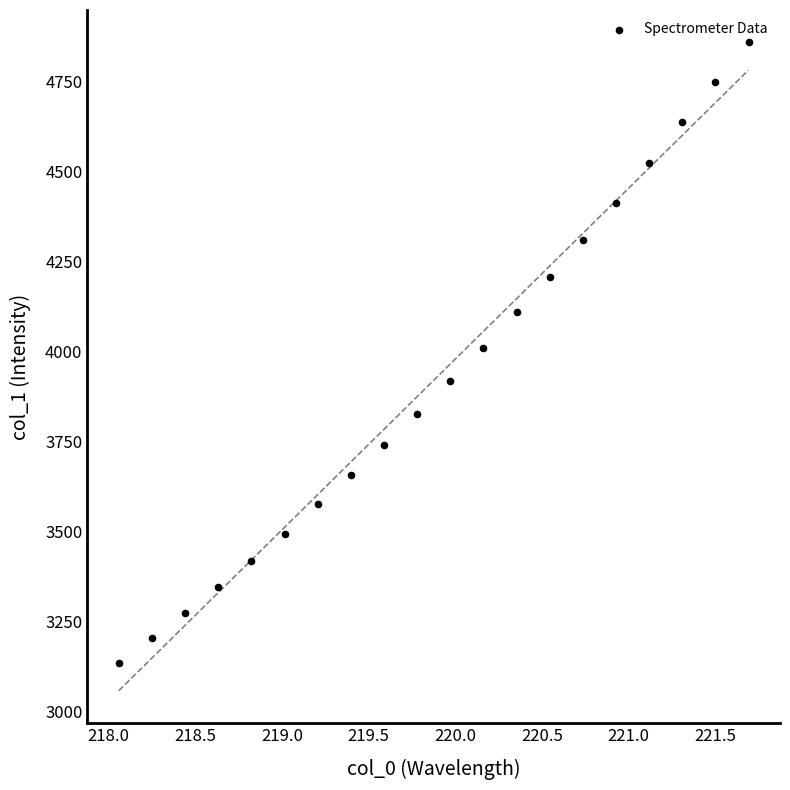

What is the range of Y values (max minus min)?

1722.4